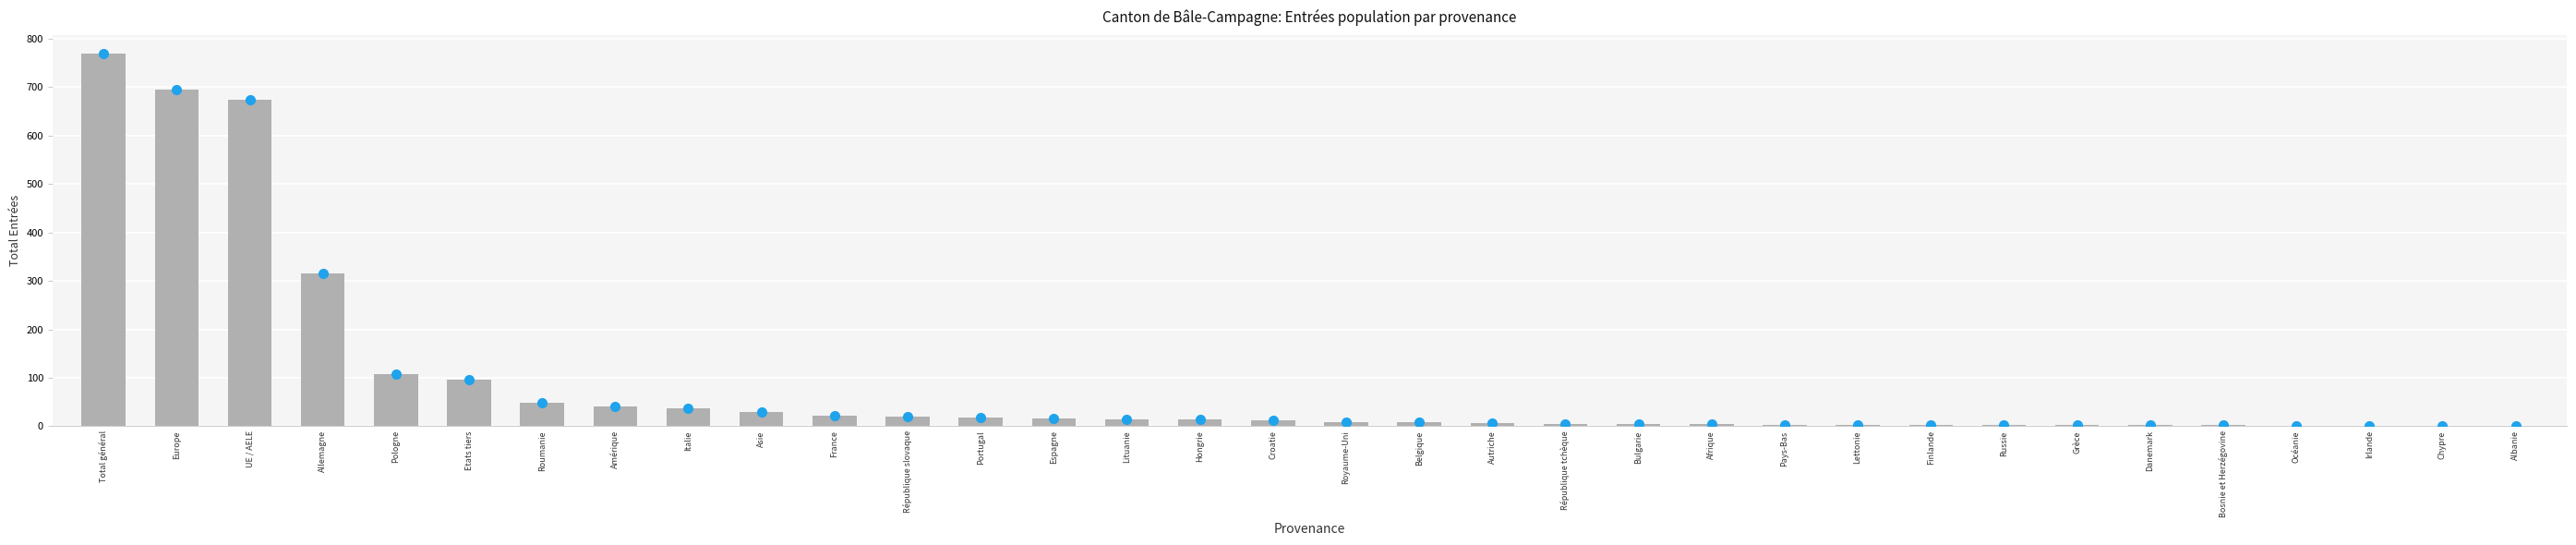

Is it true that the value at Pologne is 108?

True